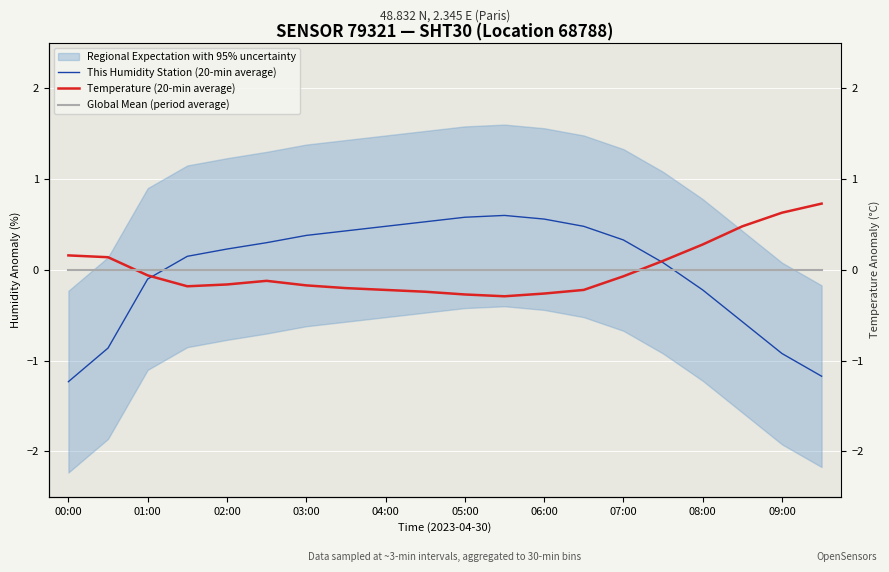

Which series has the largest range (max minus min)?

This Humidity Station (20-min average)